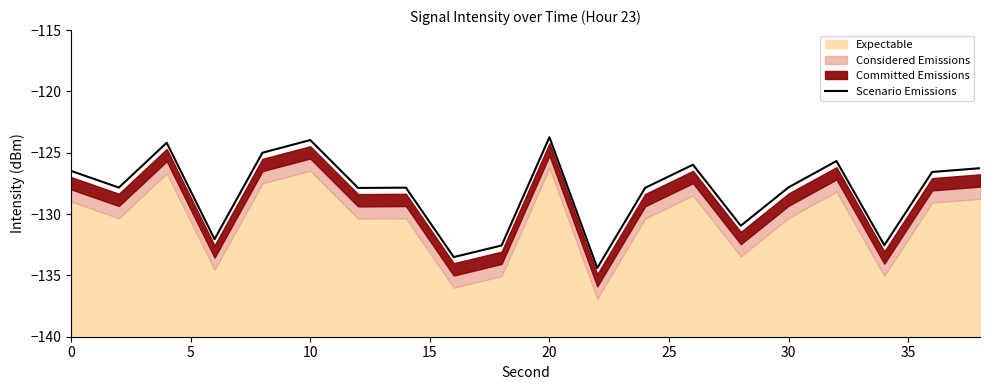

What is the difference between the maximum and minimum values?

10.7